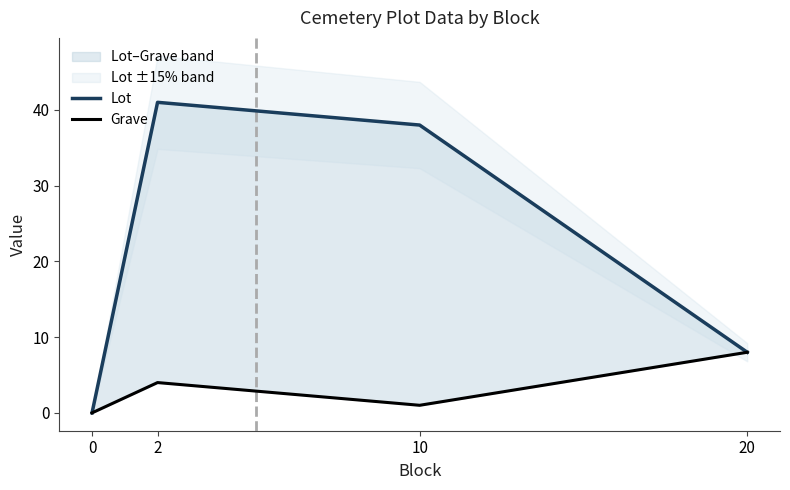

Where is Lot nearest to the value 20?

20